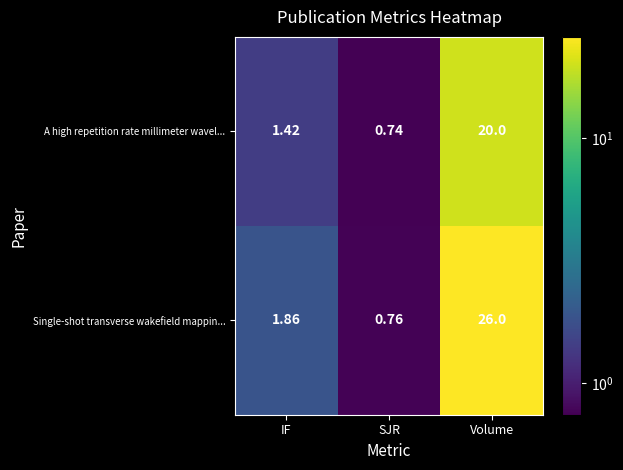

At which category is the sum across all series the highest?

Volume